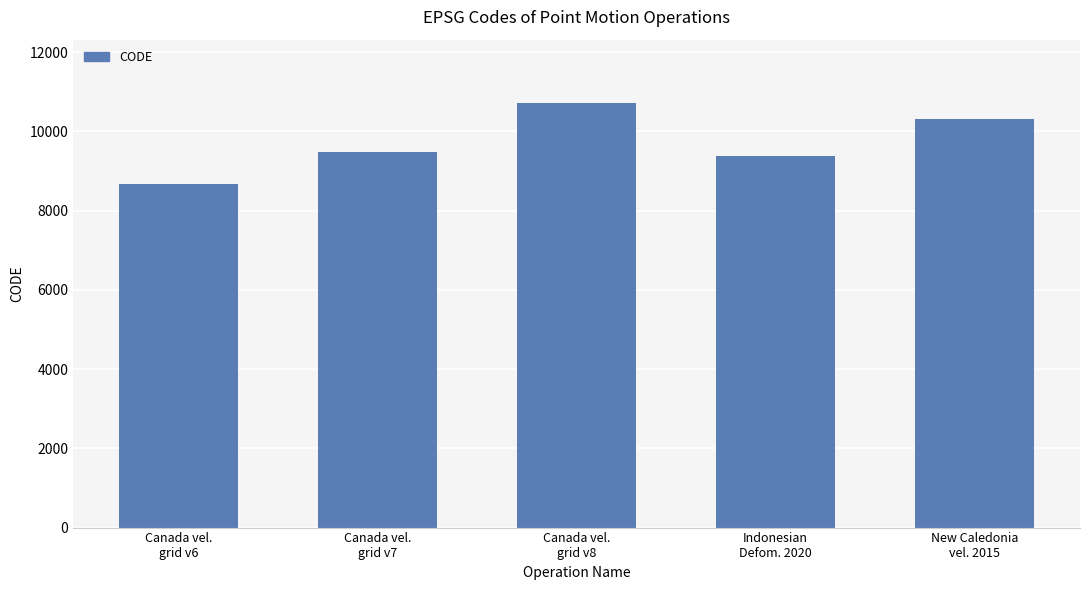

What is the label of the 5th bar from the left?

New Caledonia
vel. 2015